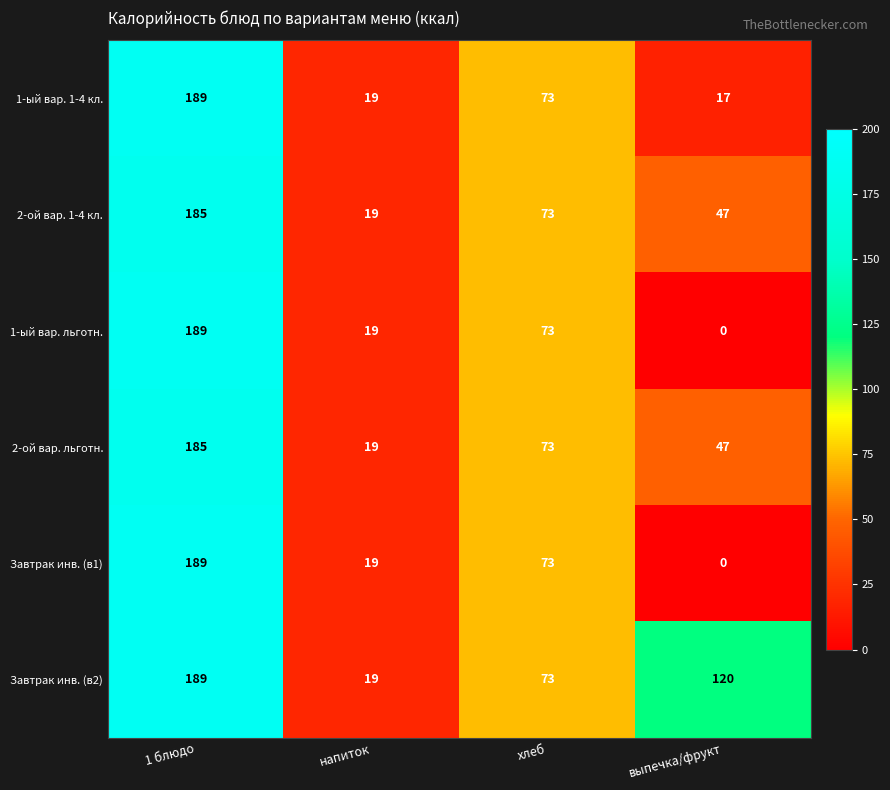

Reading left to right, what are all the values shown in this chart?

1-ый вар. 1-4 кл.: 189	19	73	17
2-ой вар. 1-4 кл.: 185	19	73	47
1-ый вар. льготн.: 189	19	73	0
2-ой вар. льготн.: 185	19	73	47
Завтрак инв. (в1): 189	19	73	0
Завтрак инв. (в2): 189	19	73	120